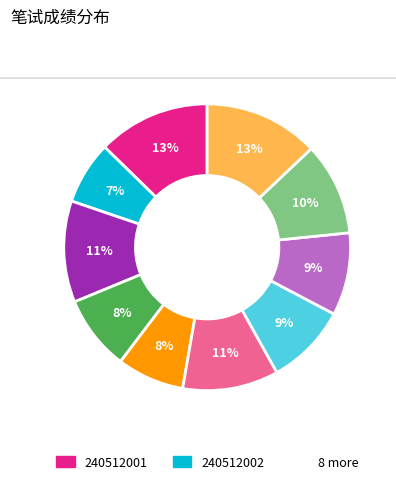

Is there a majority slice in this chart?

No